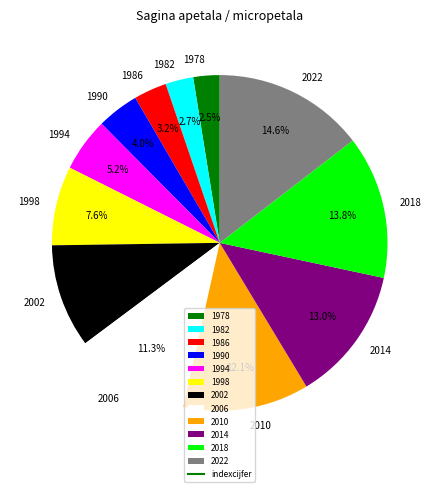

How many slices are in this pie chart?

12